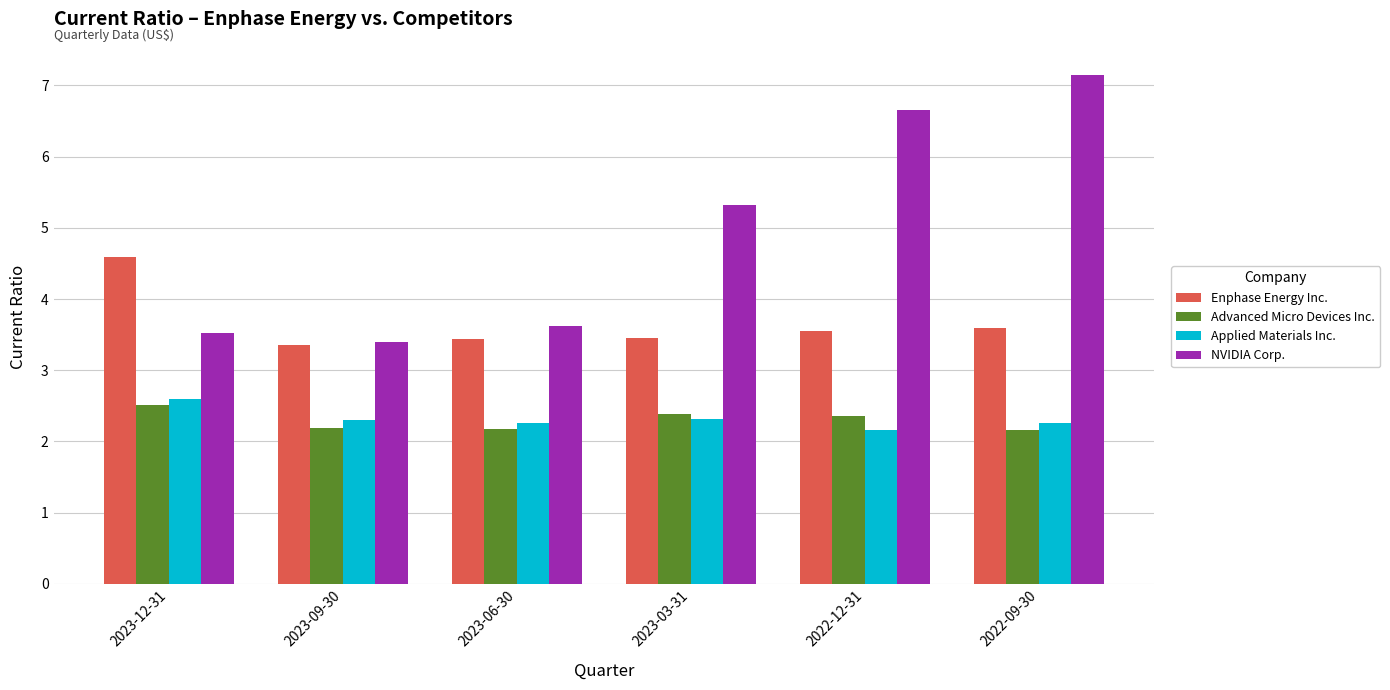

How many groups of bars are there?

6